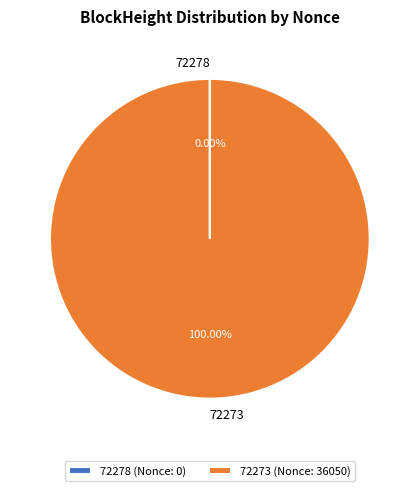

Is there a majority slice in this chart?

Yes